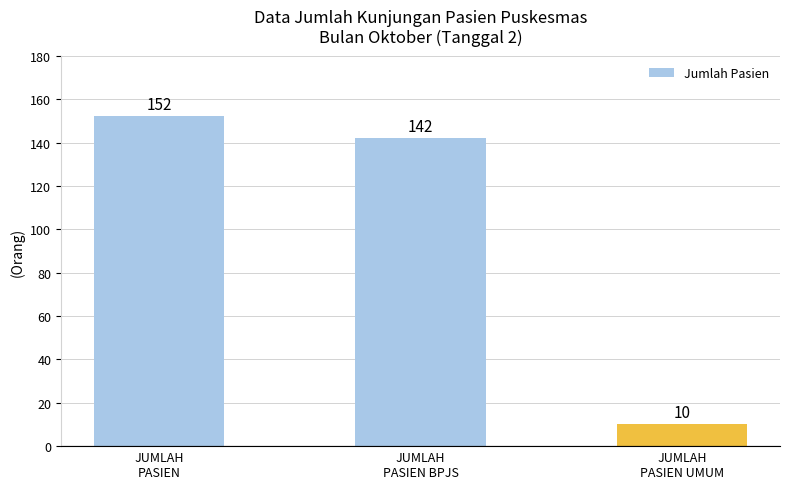

How many bars are there in total?

3